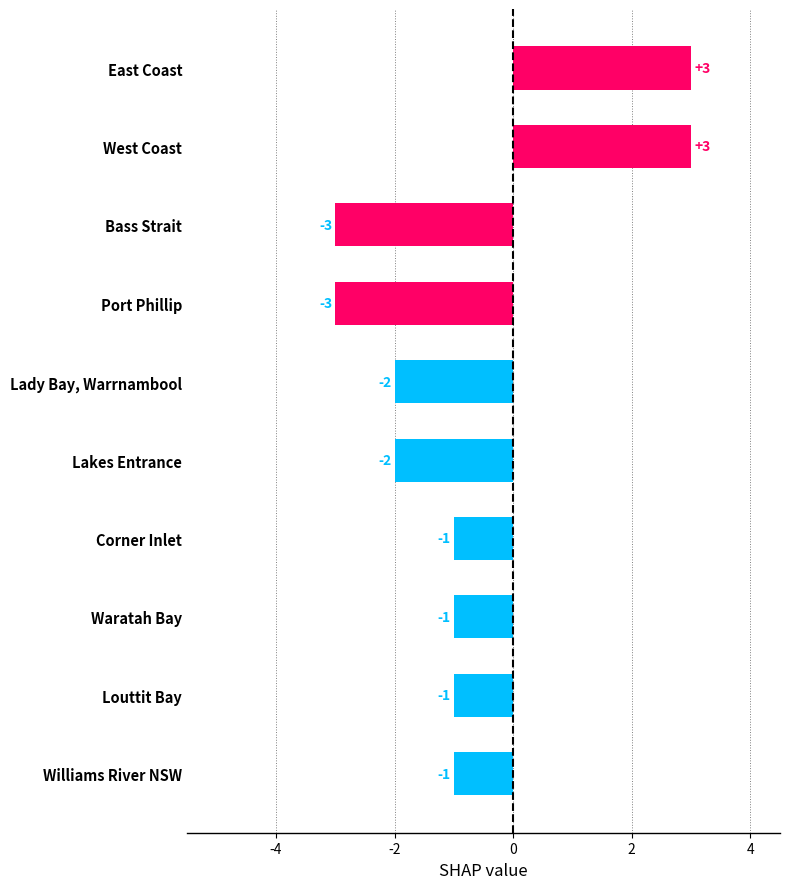

True or false: the data shows -1 at Lady Bay, Warrnambool.

False